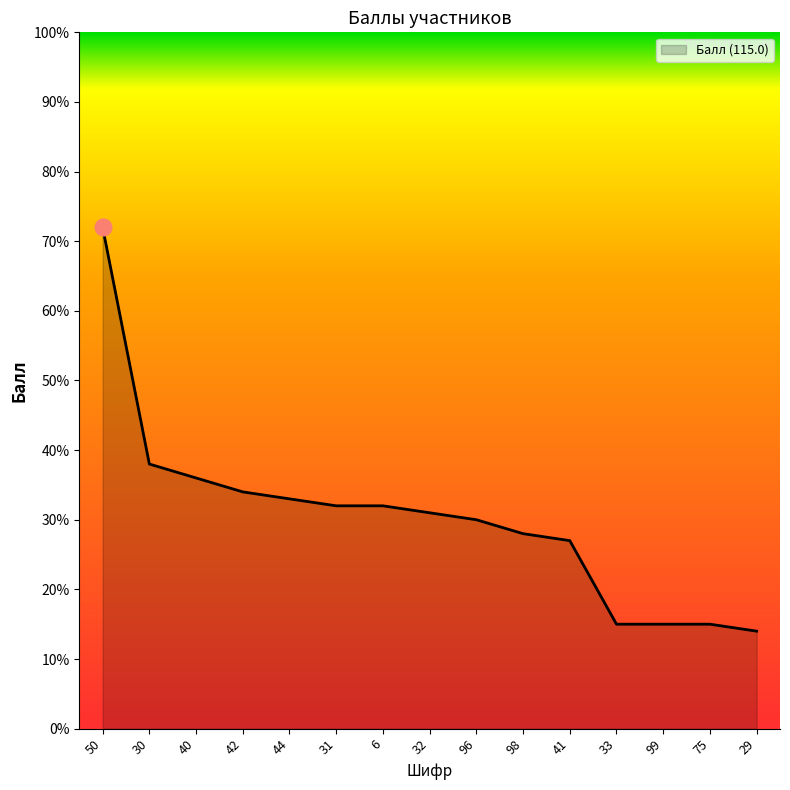

Reading left to right, extract all data points from this chart.

50=72	30=38	40=36	42=34	44=33	31=32	6=32	32=31	96=30	98=28	41=27	33=15	99=15	75=15	29=14